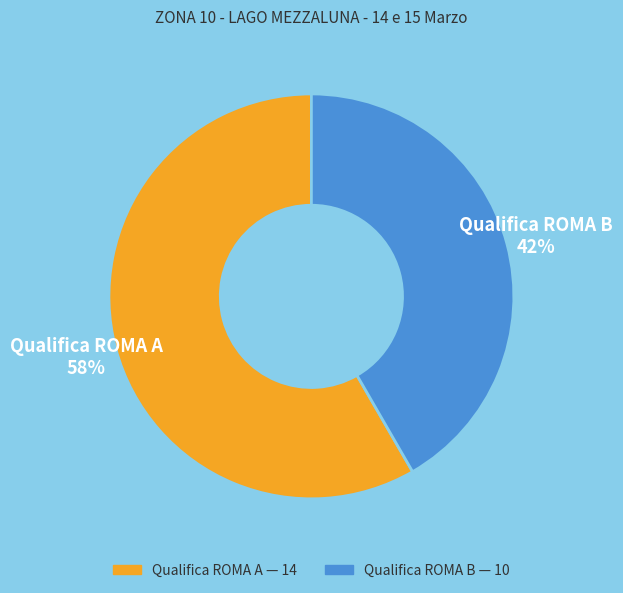

Approximately how many times larger is the value at Qualifica ROMA A compared to Qualifica ROMA B?

1.4